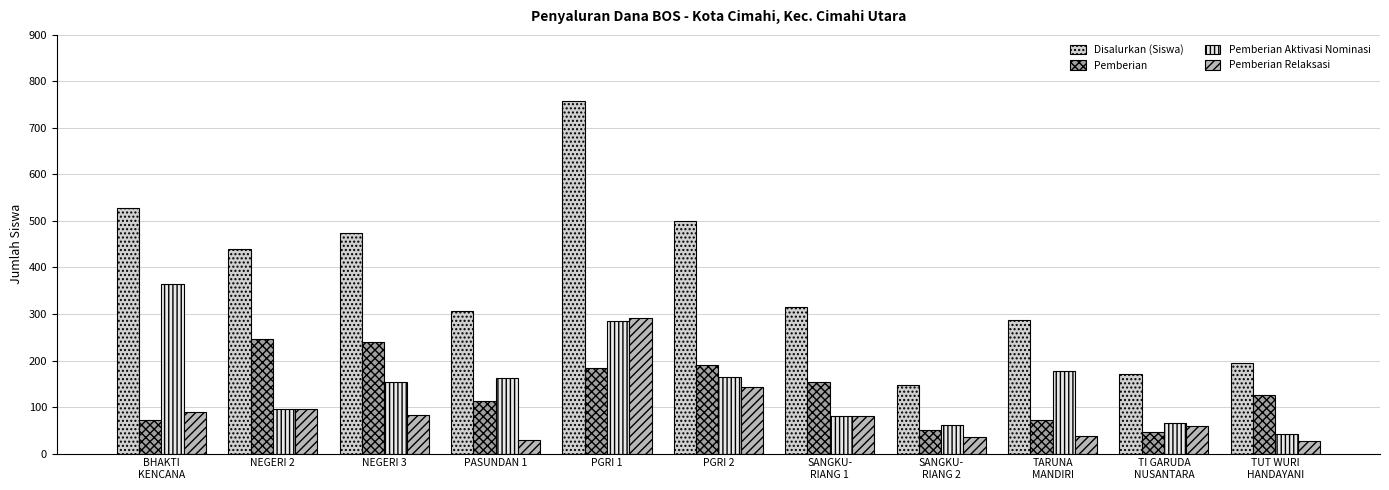

Count the number of categories in the chart.

11